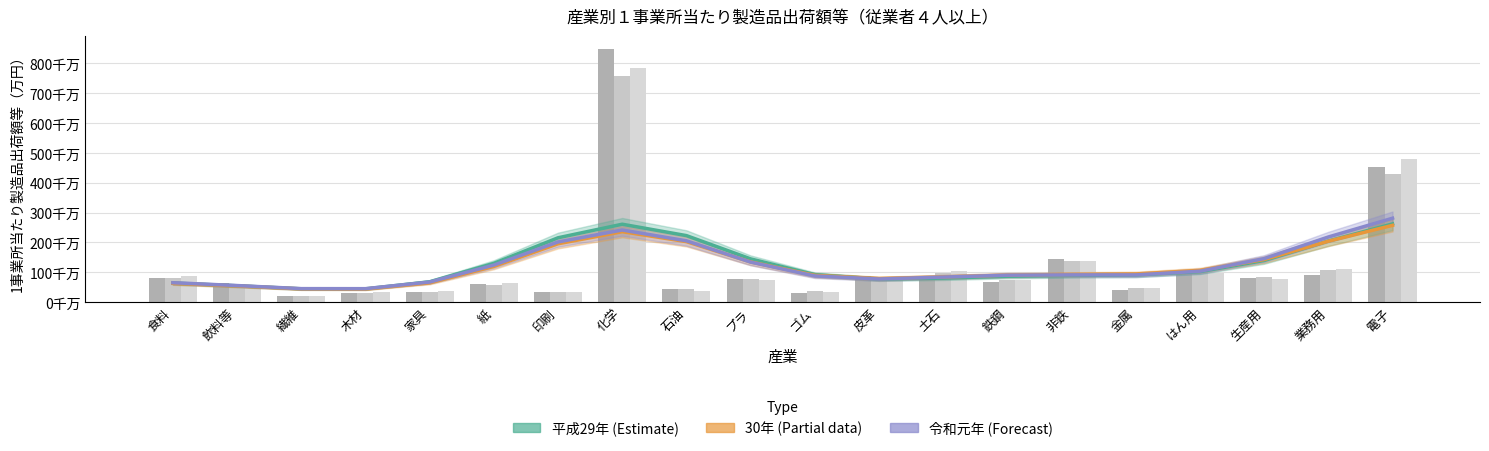

How many values in the 令和元年（推計） series are below 91?

10